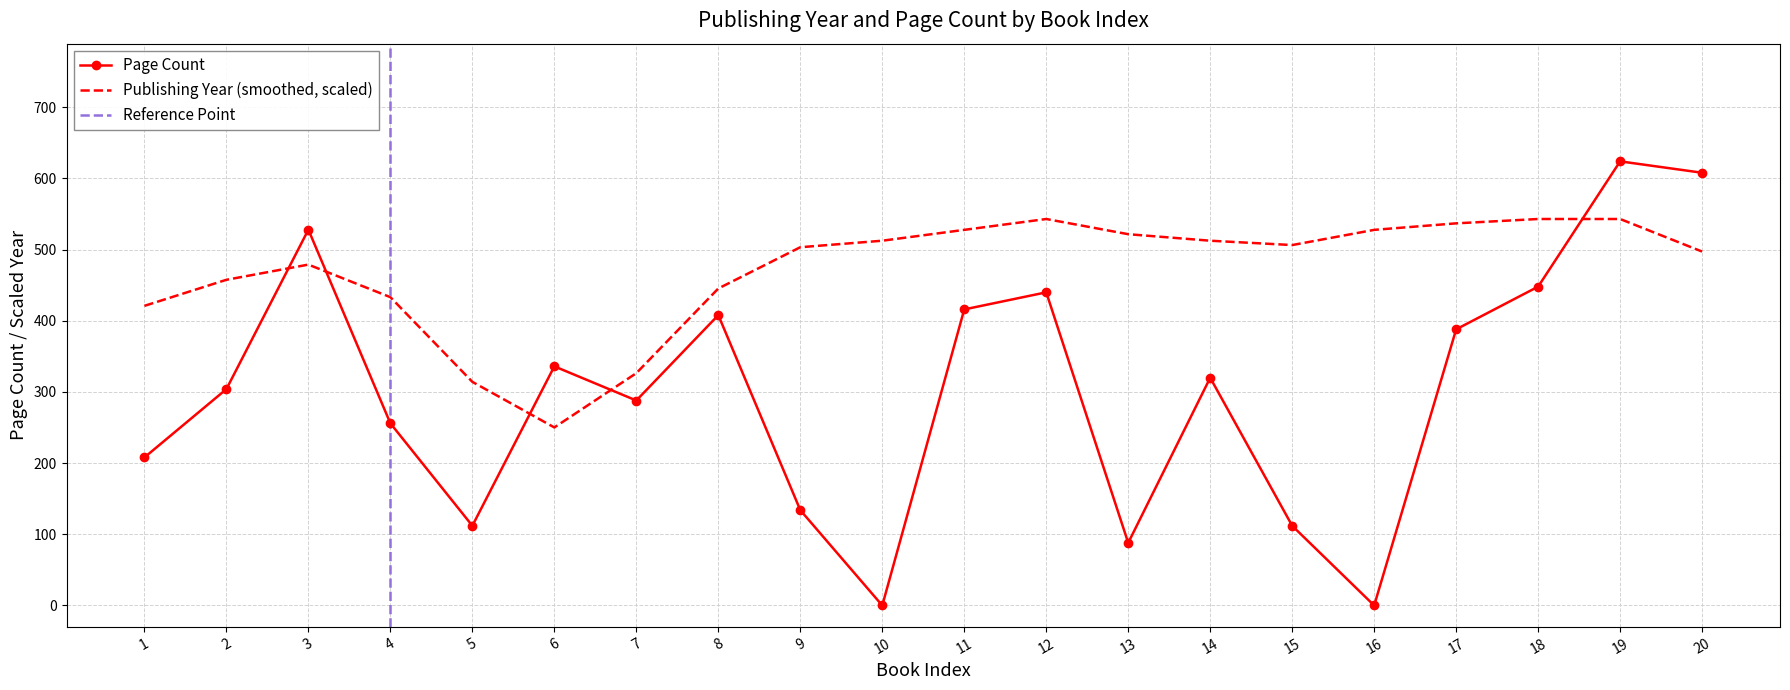

What is the value of the 20th point from the left?

608